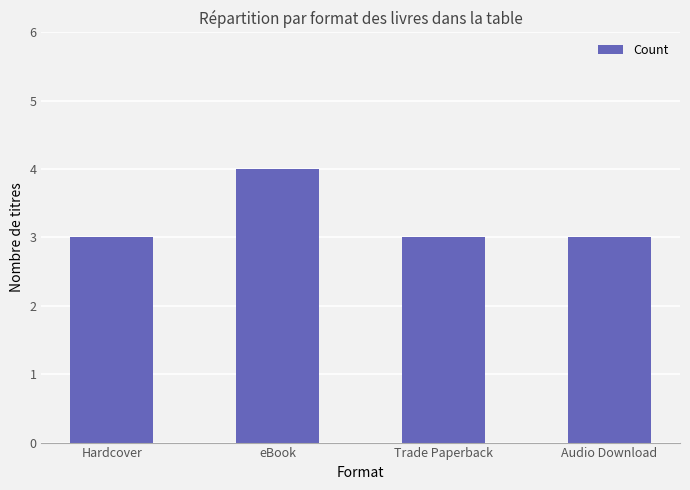

Reading left to right, what are all the values shown in this chart?

Hardcover=3	eBook=4	Trade Paperback=3	Audio Download=3